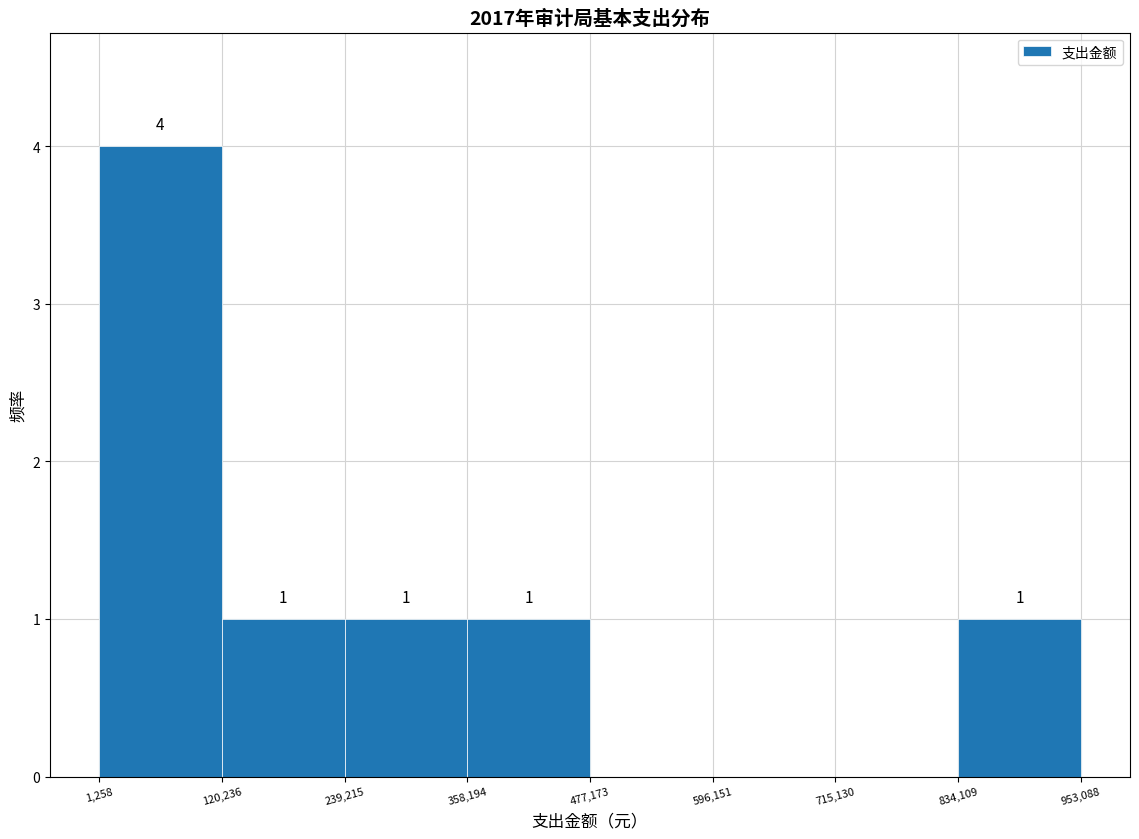

Over which range of the x-axis is the bar tallest?

1,258 to 120,236